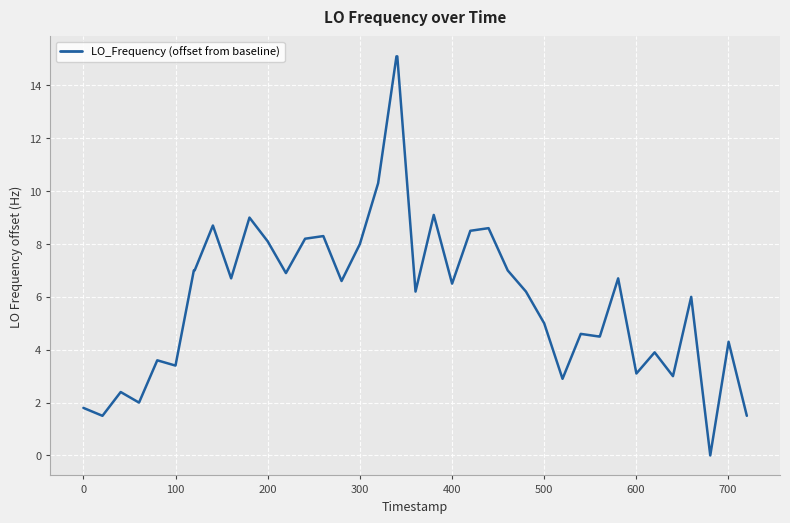

What is the difference between the maximum and minimum values?

15.1